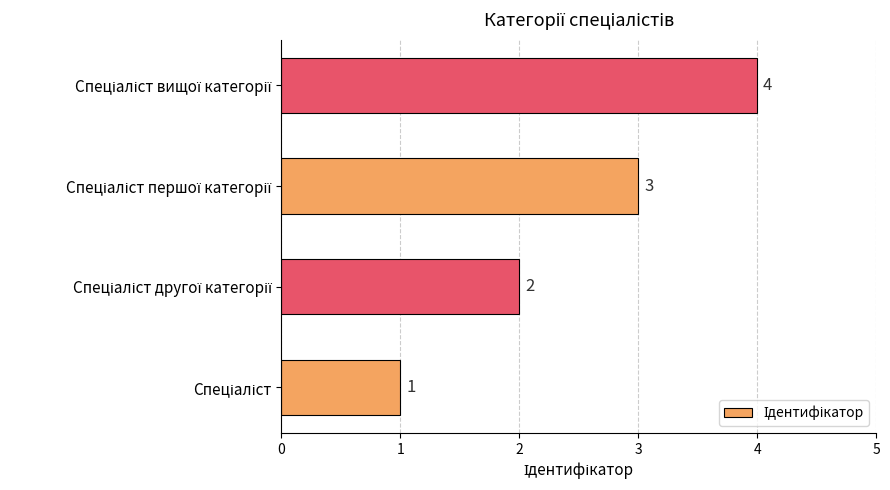

What is the maximum value shown in the chart?

4